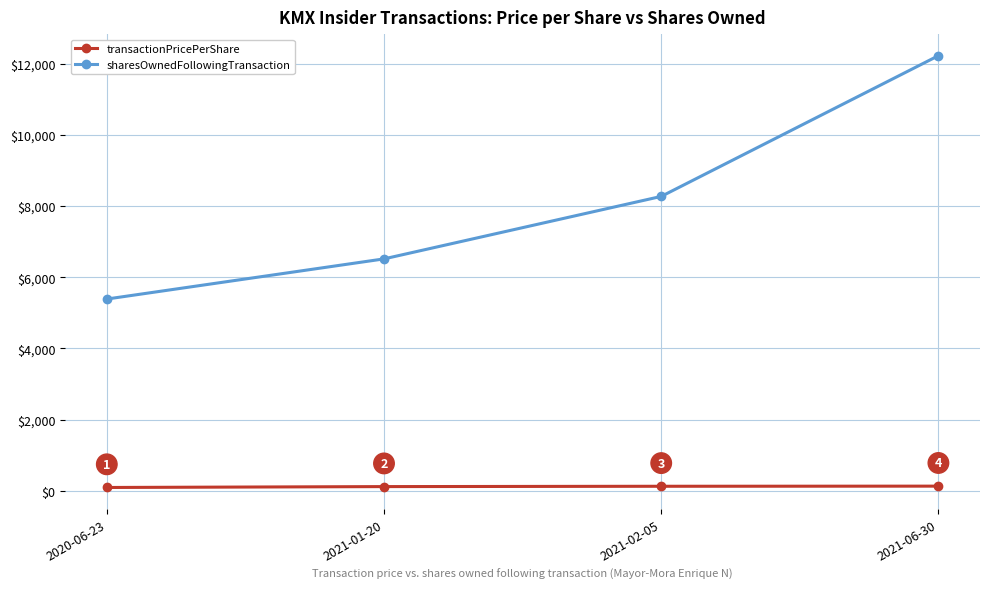

What are all the series names shown in the legend?

transactionPricePerShare, sharesOwnedFollowingTransaction